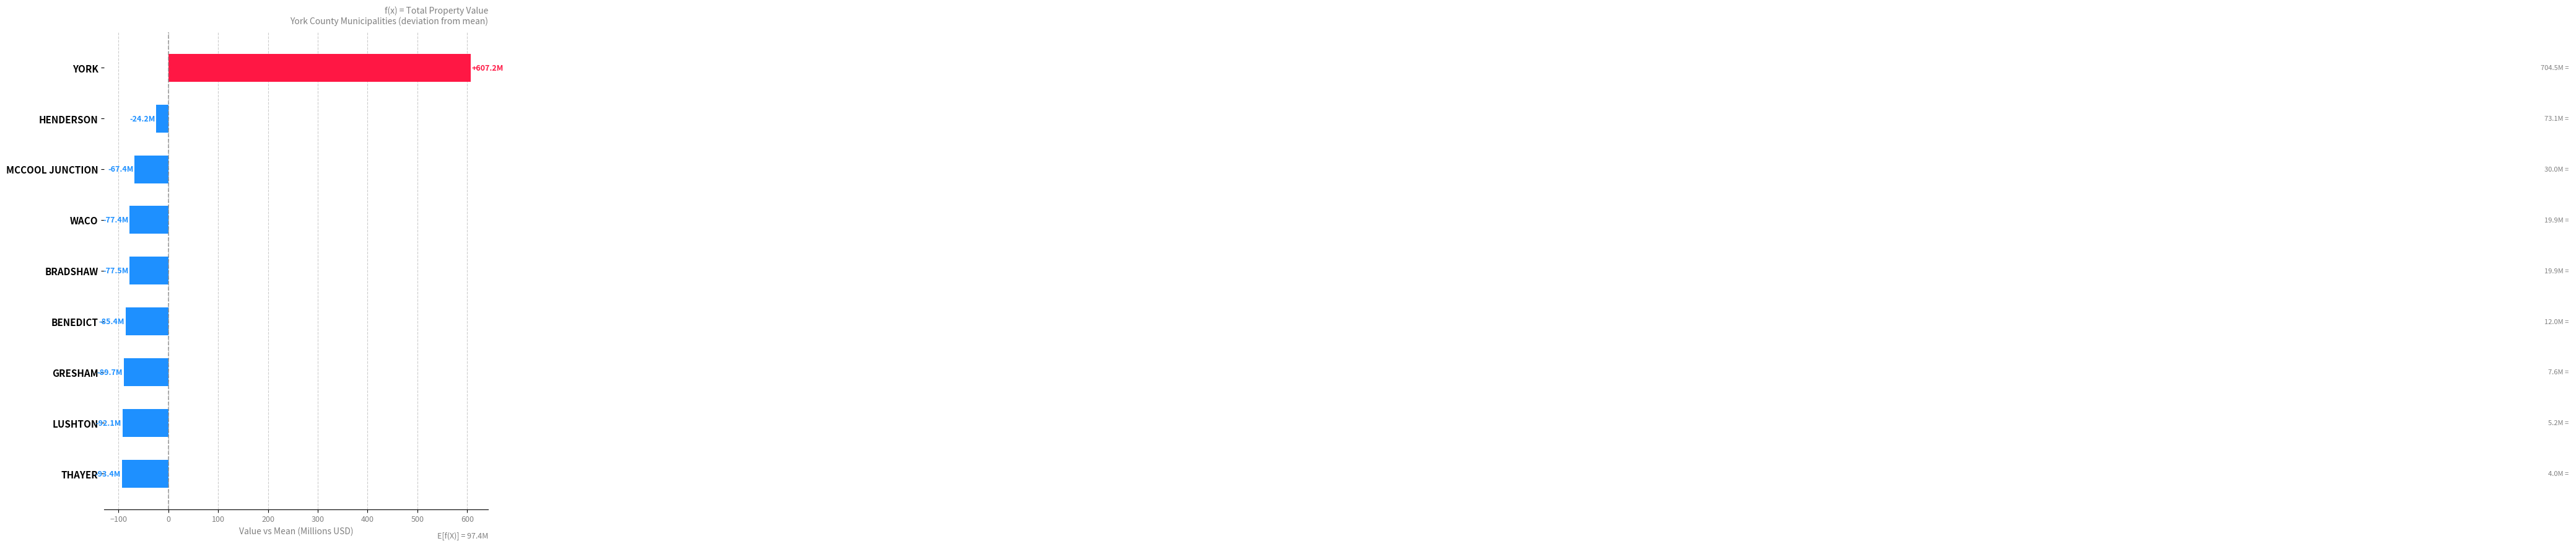

How many values are below zero?

8